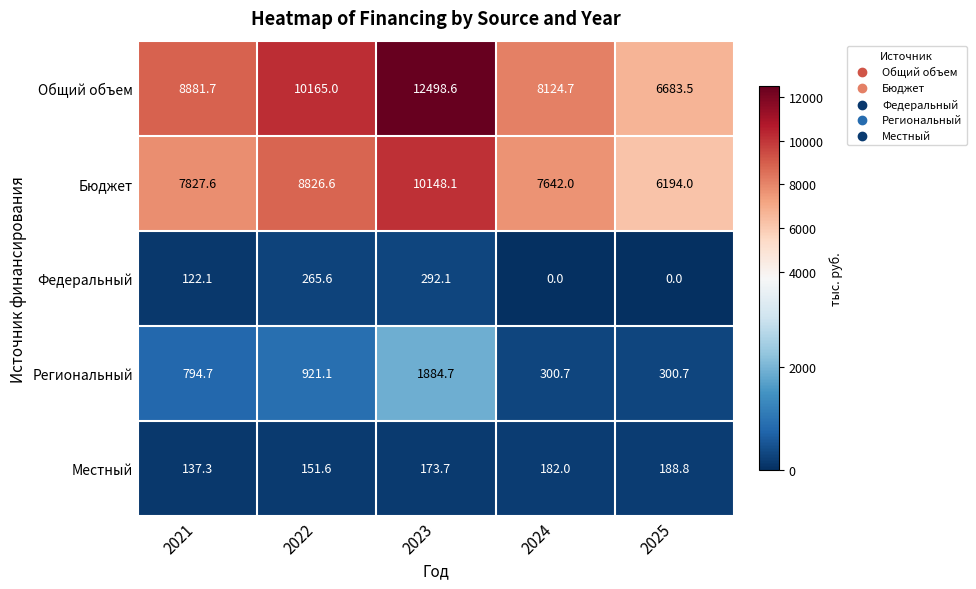

Reading left to right, what are all the values shown in this chart?

Общий объем: 2021=8881.7	2022=10165.0	2023=12498.6	2024=8124.7	2025=6683.5
Бюджет: 2021=7827.6	2022=8826.6	2023=10148.1	2024=7642.0	2025=6194.0
Федеральный: 2021=122.1	2022=265.6	2023=292.1	2024=0.0	2025=0.0
Региональный: 2021=794.7	2022=921.1	2023=1884.7	2024=300.7	2025=300.7
Местный: 2021=137.3	2022=151.6	2023=173.7	2024=182.0	2025=188.8